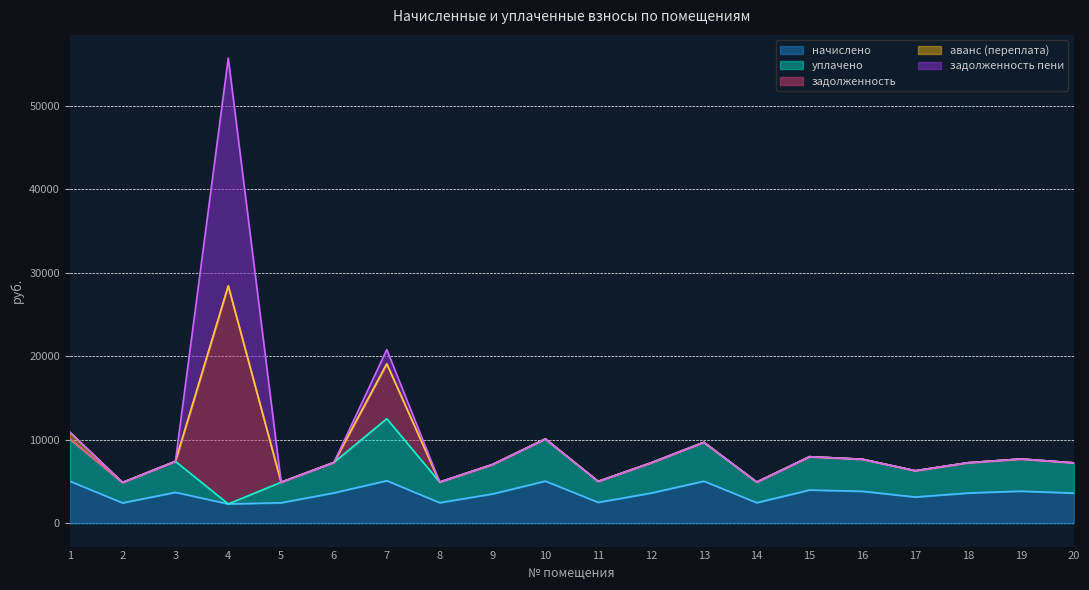

Which series changed the most between 7 and 8?

задолженность